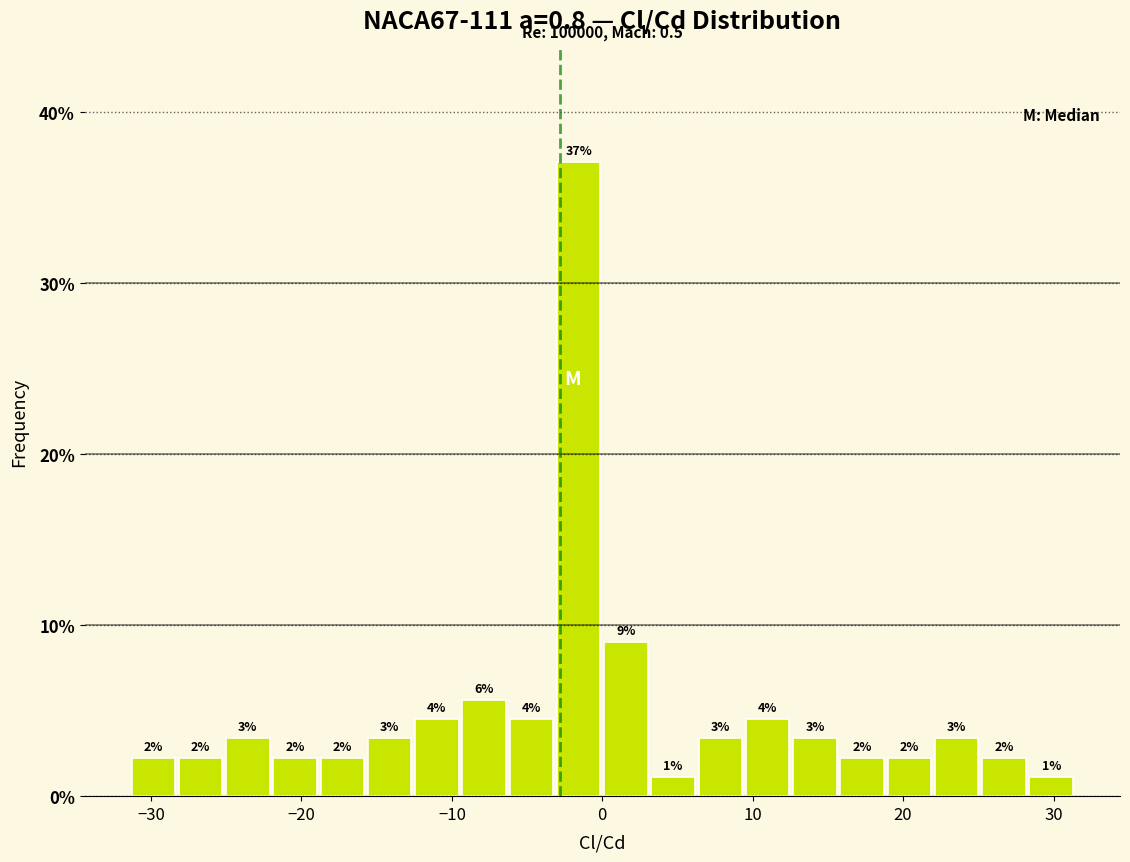

Read against the x-axis, roughly where is the centre of the tallest bar?

-2